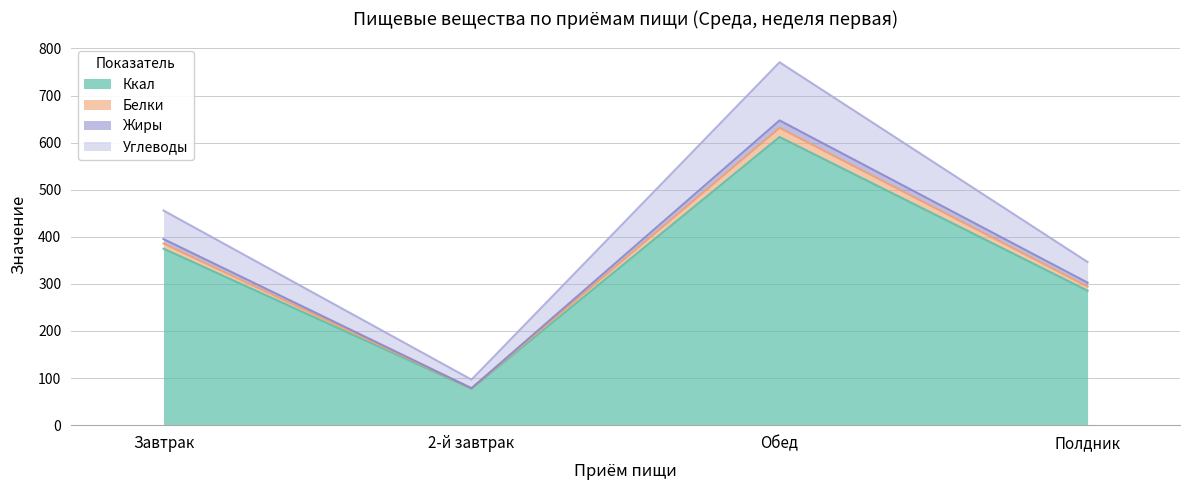

What is the greatest value displayed?

770.6